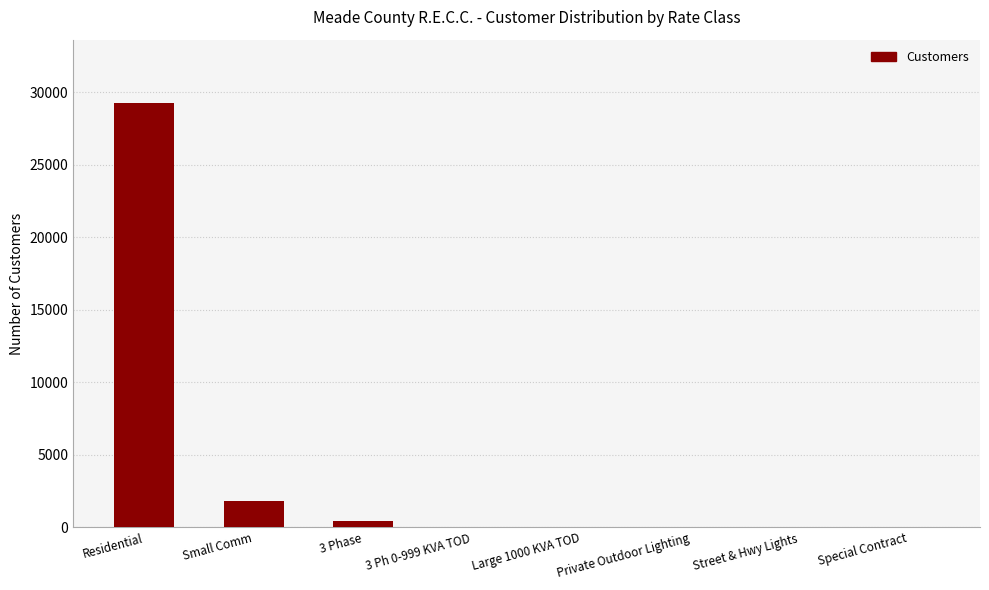

Is it true that the value at Residential is 29248?

True